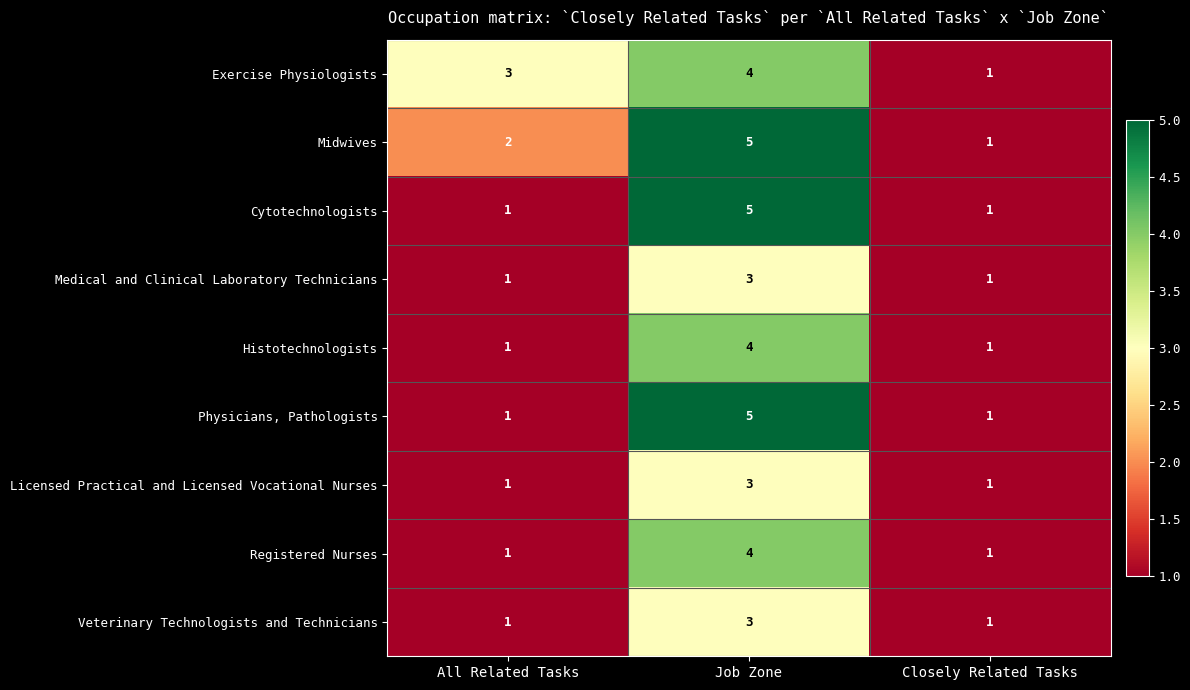

Reading left to right, extract all data points from this chart.

Exercise Physiologists: All Related Tasks=3	Job Zone=4	Closely Related Tasks=1
Midwives: All Related Tasks=2	Job Zone=5	Closely Related Tasks=1
Cytotechnologists: All Related Tasks=1	Job Zone=5	Closely Related Tasks=1
Medical and Clinical Laboratory Technicians: All Related Tasks=1	Job Zone=3	Closely Related Tasks=1
Histotechnologists: All Related Tasks=1	Job Zone=4	Closely Related Tasks=1
Physicians, Pathologists: All Related Tasks=1	Job Zone=5	Closely Related Tasks=1
Licensed Practical and Licensed Vocational Nurses: All Related Tasks=1	Job Zone=3	Closely Related Tasks=1
Registered Nurses: All Related Tasks=1	Job Zone=4	Closely Related Tasks=1
Veterinary Technologists and Technicians: All Related Tasks=1	Job Zone=3	Closely Related Tasks=1